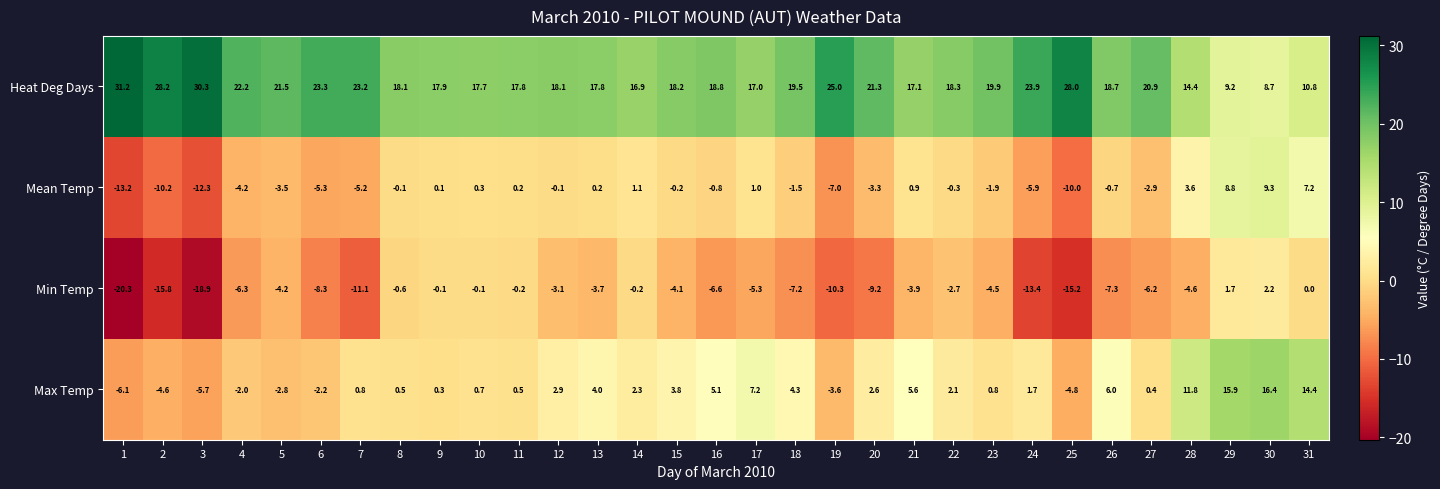

What is the maximum value shown in the chart?

31.2